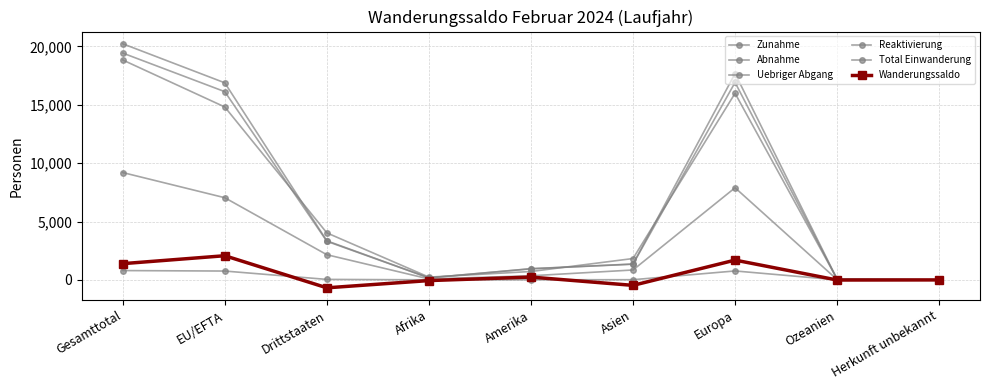

Which series has the largest total across all categories?

Zunahme